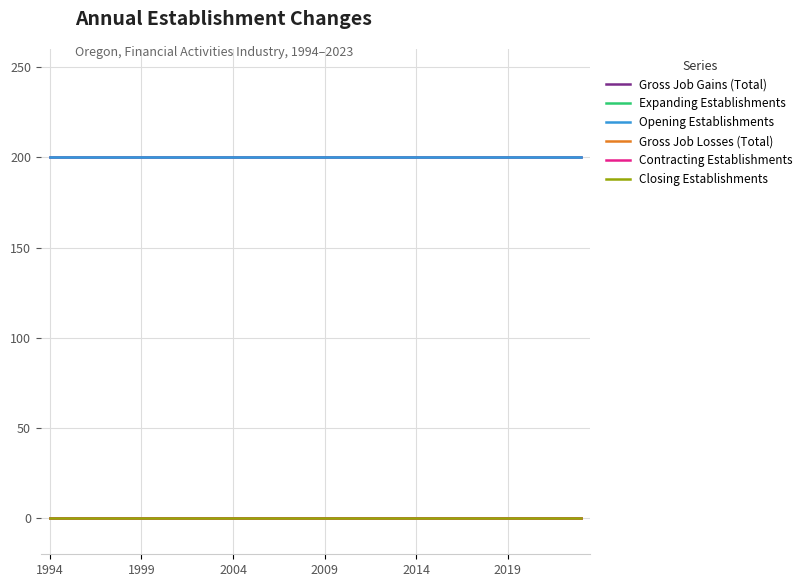

Is this an area chart (filled region under the line)?

No